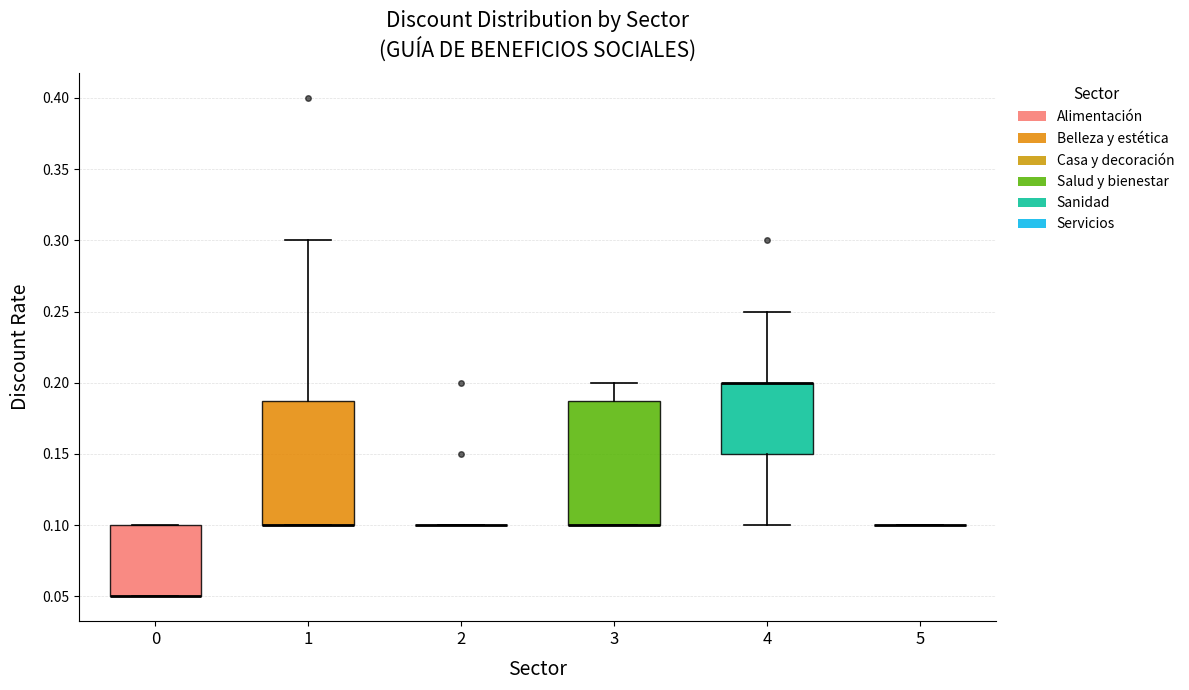

Reading left to right, transcribe this box plot: for each box, give where its median line is, the range the box spans, and where its two whiskers end, as read against the y-axis. The values are not printed on the chart, so give them approximately, as read against the axis.

0: median 0.05 (drawn on the box's lower edge), box 0.05 to 0.10, whiskers 0.05 to 0.10
1: median 0.10 (drawn on the box's lower edge), box 0.10 to 0.19, whiskers 0.10 to 0.30
2: box collapsed to a line at 0.10, whiskers 0.10 to 0.10
3: median 0.10 (drawn on the box's lower edge), box 0.10 to 0.19, whiskers 0.10 to 0.20
4: median 0.20 (drawn on the box's upper edge), box 0.15 to 0.20, whiskers 0.10 to 0.25
5: box collapsed to a line at 0.10, whiskers 0.10 to 0.10